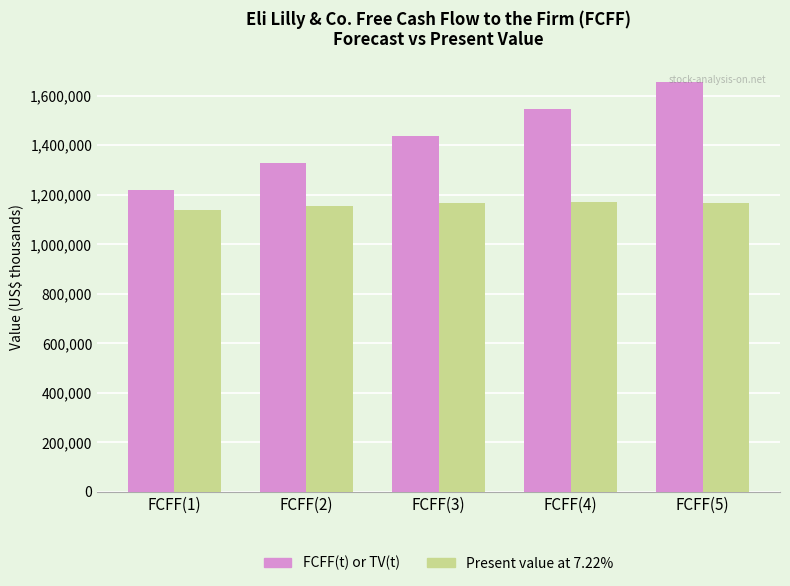

Which series has the widest spread of values?

FCFF(t) or TV(t)